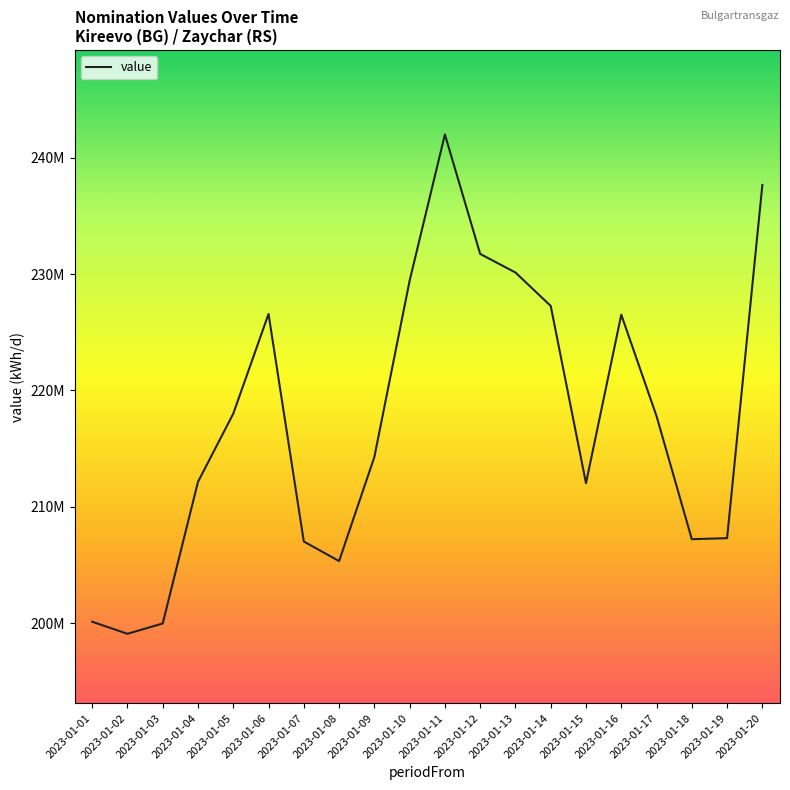

List the labels in order of value, smallest first.

2023-01-02, 2023-01-03, 2023-01-01, 2023-01-08, 2023-01-07, 2023-01-18, 2023-01-19, 2023-01-15, 2023-01-04, 2023-01-09, 2023-01-17, 2023-01-05, 2023-01-16, 2023-01-06, 2023-01-14, 2023-01-10, 2023-01-13, 2023-01-12, 2023-01-20, 2023-01-11